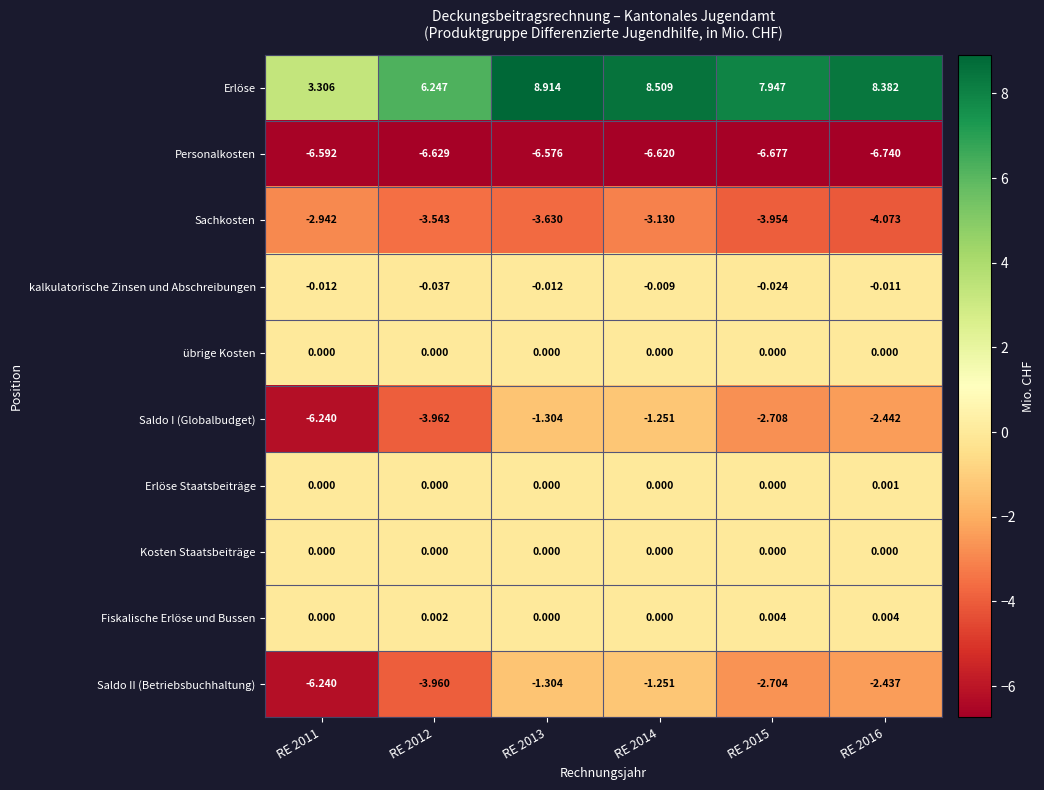

Which series has the largest total across all categories?

Erlöse